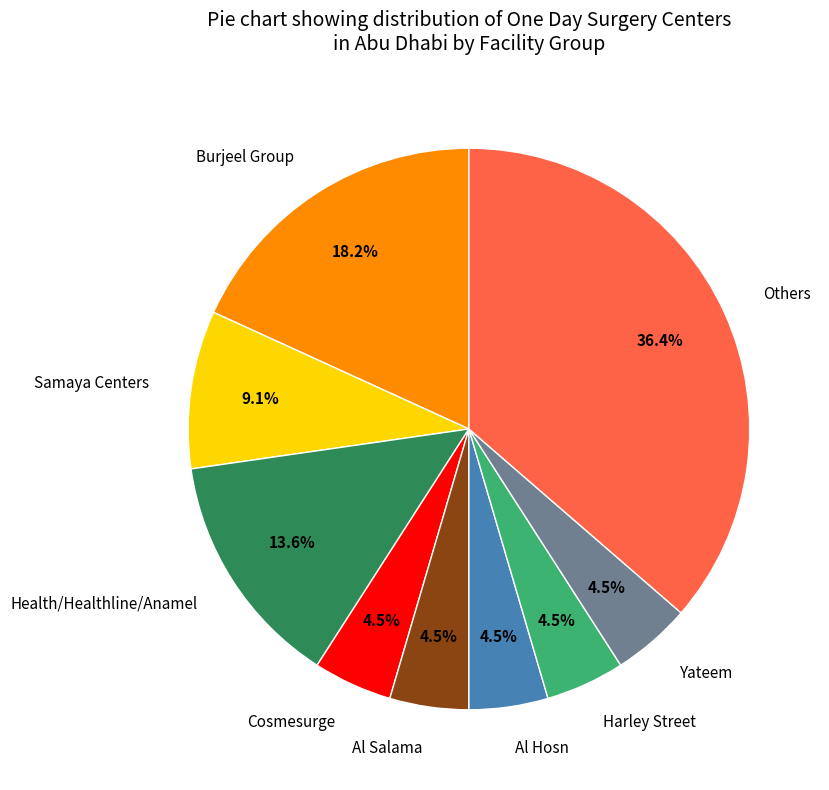

How many segments does this pie chart have?

9